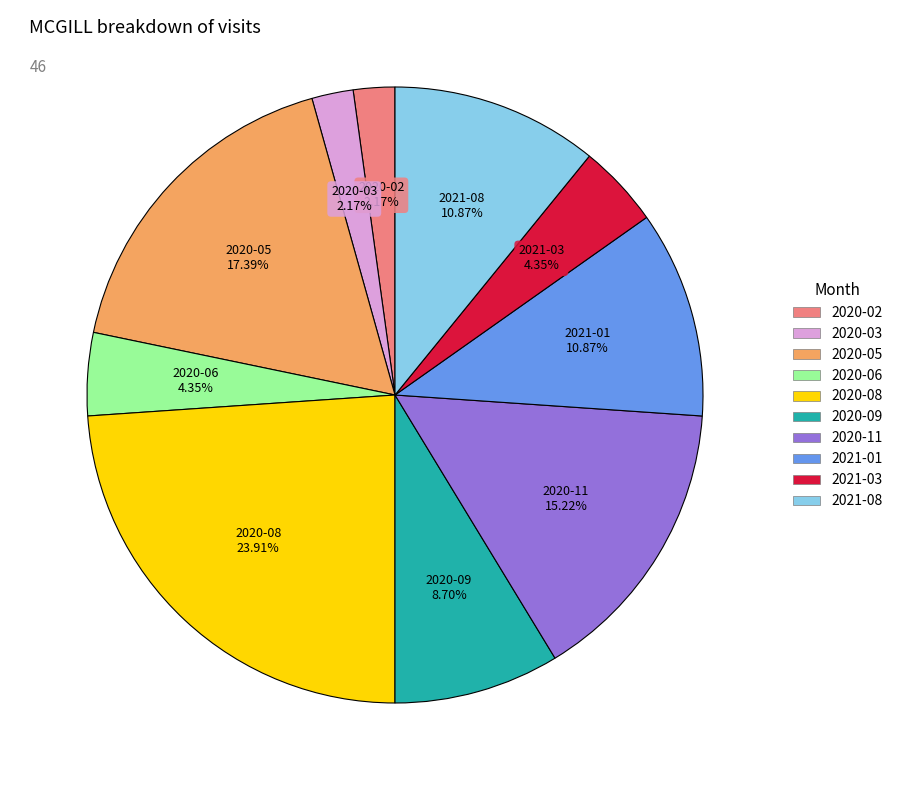

Is there any slice that represents more than half of the pie?

No